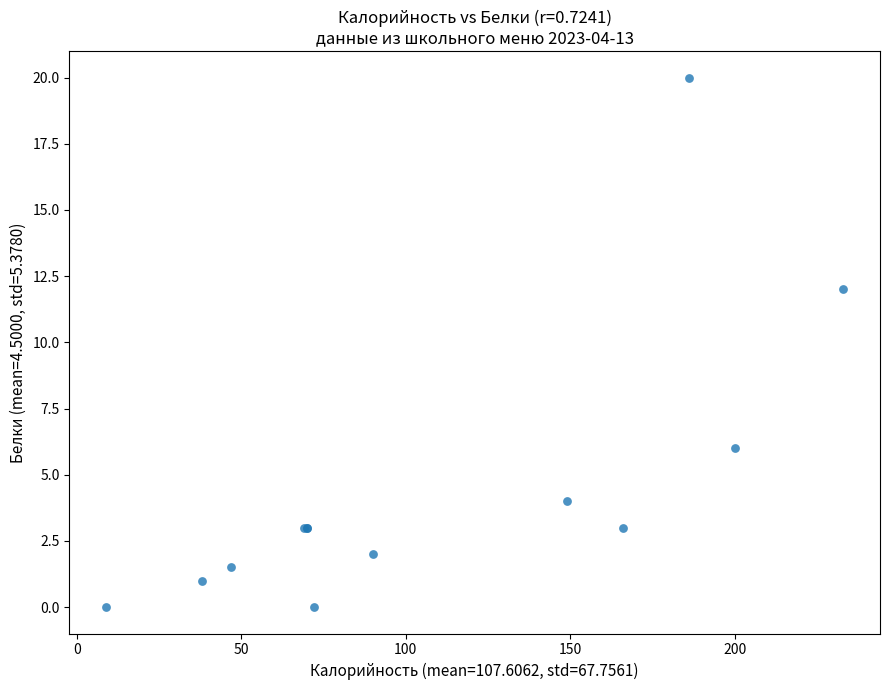

What Y value in the scatter plot is closest to 10?

12.0